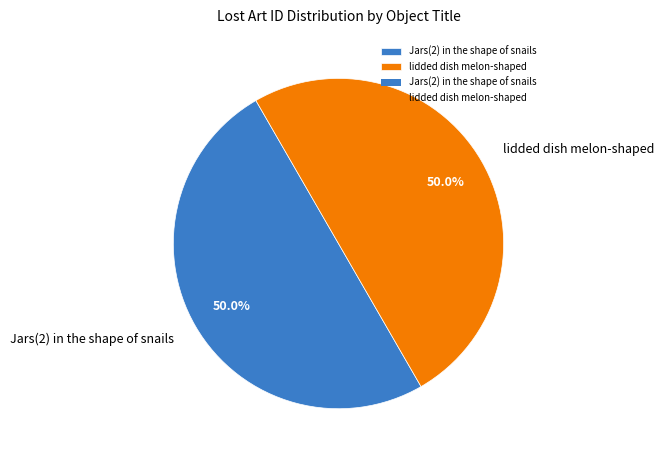

What percentage is the Jars(2) in the shape of snails slice, to the nearest percent?

50%